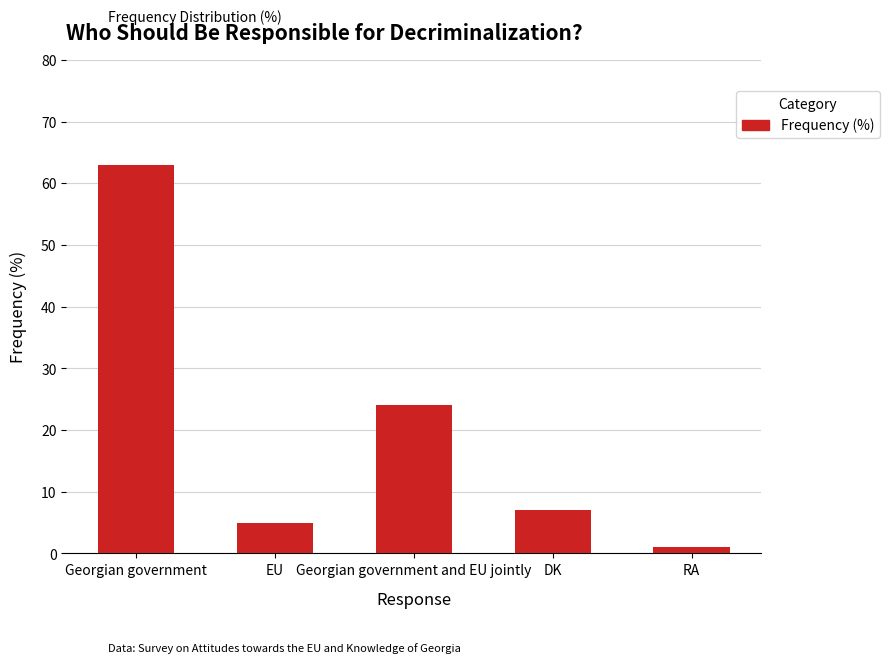

Where does the data first go above 7?

Georgian government